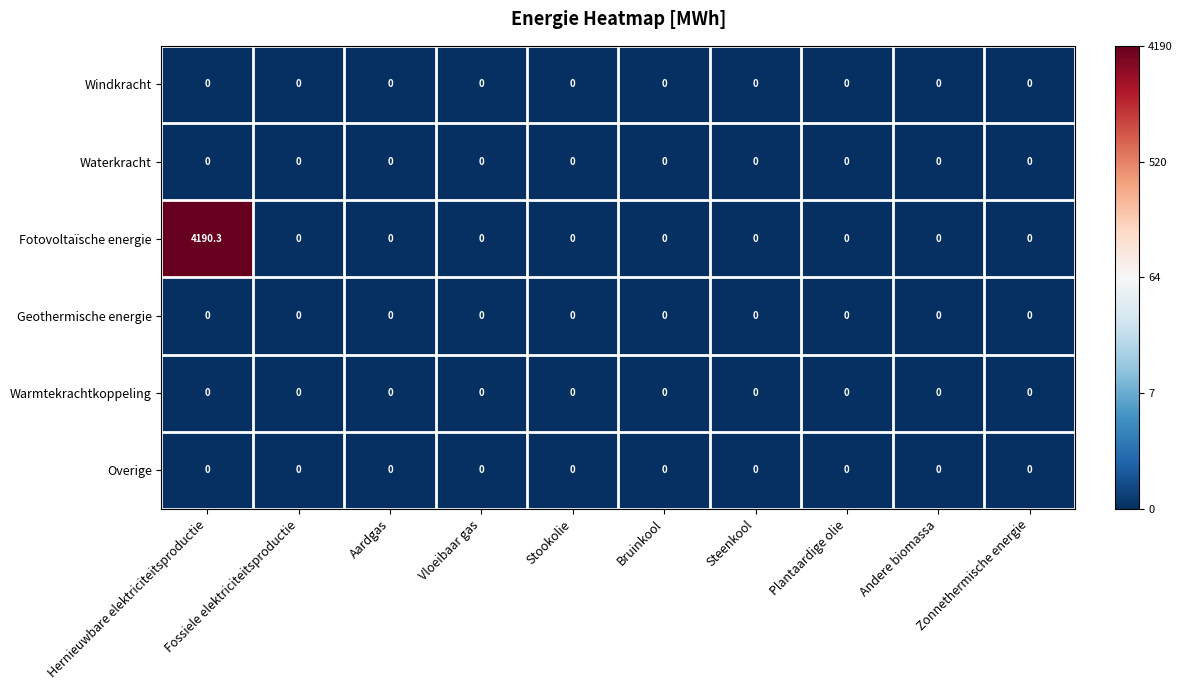

What is the maximum value shown in the chart?

4190.3